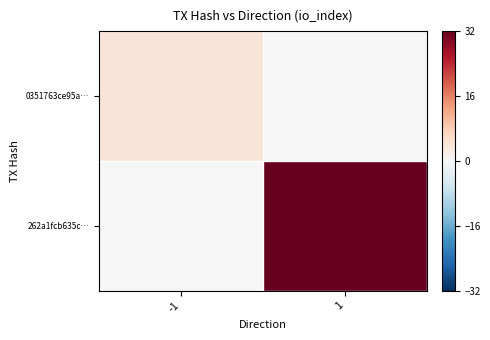

Which series has the widest spread of values?

262a1fcb635c…